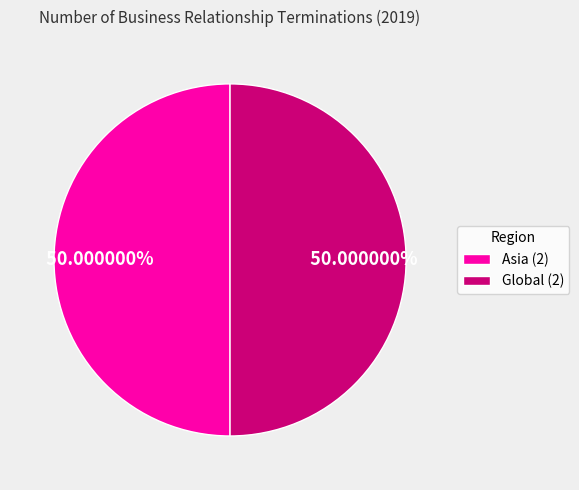

Do Asia (2) and Global (2) together represent more than half of the pie?

Yes